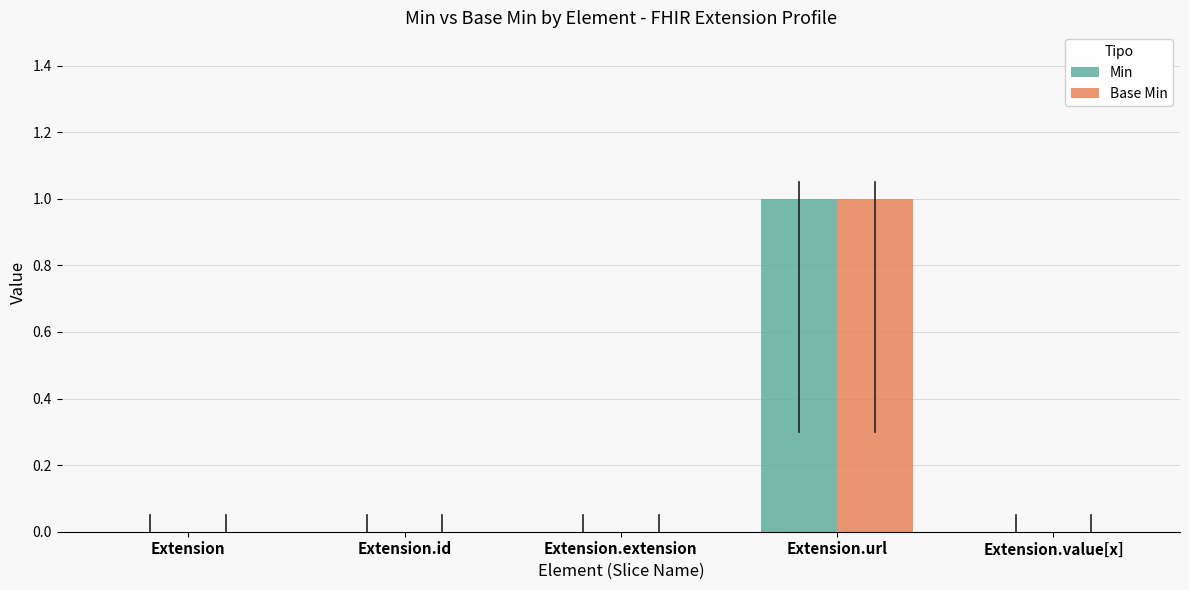

Reading left to right, transcribe all the data shown in this chart.

Min: 0	0	0	1	0
Base Min: 0	0	0	1	0